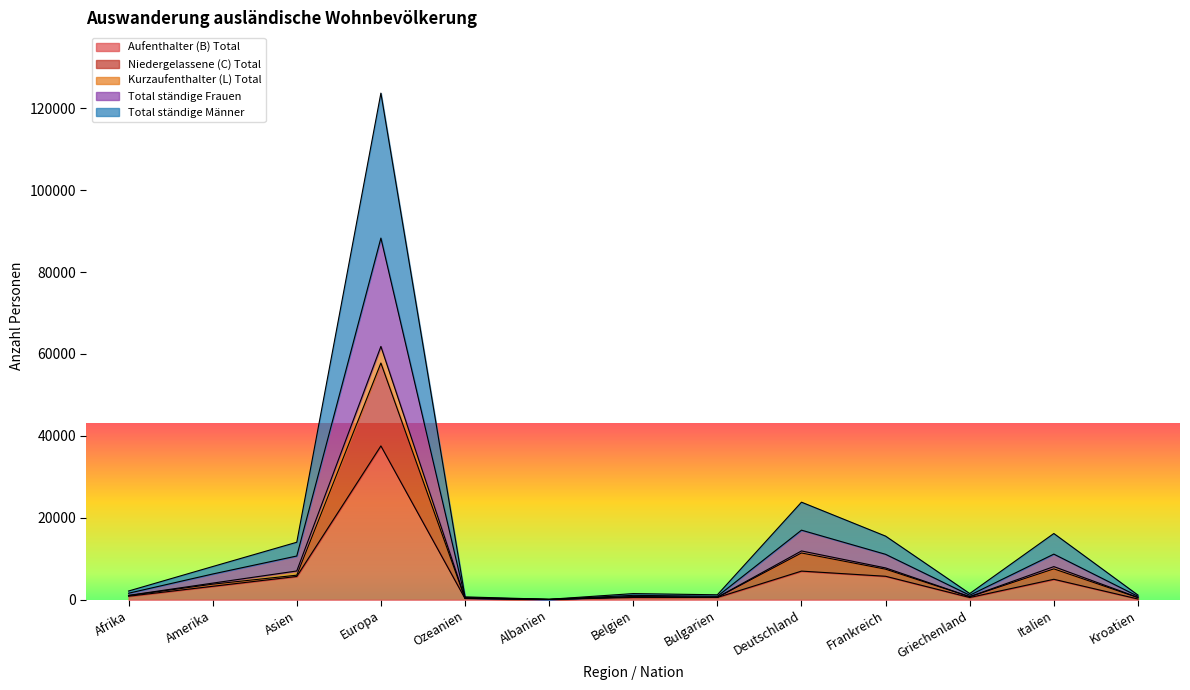

True or false: Kurzaufenthalter (L) Total and Total ständige Männer cross at least once.

False